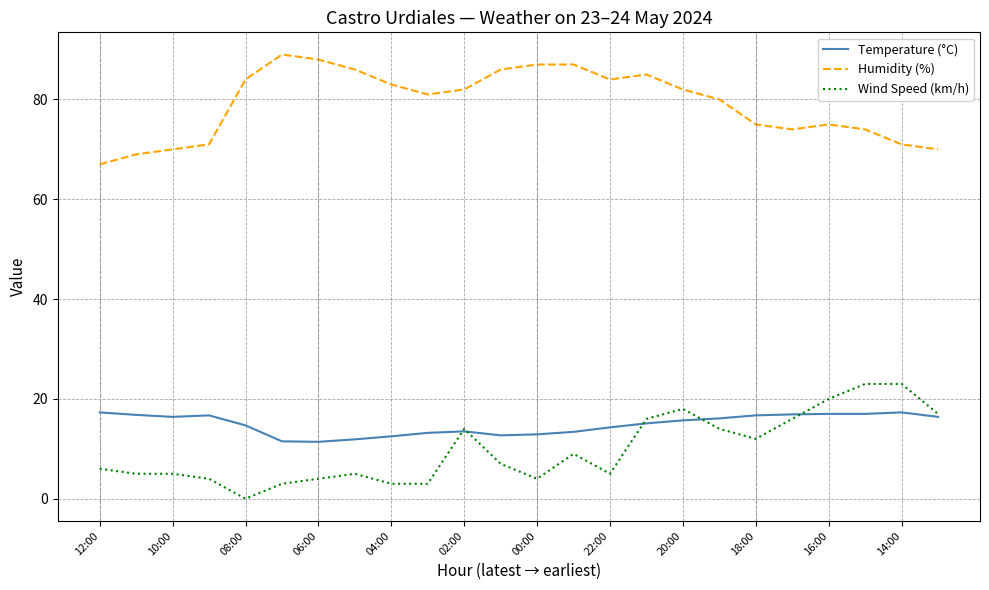

Which series has the largest total across all categories?

Humidity (%)